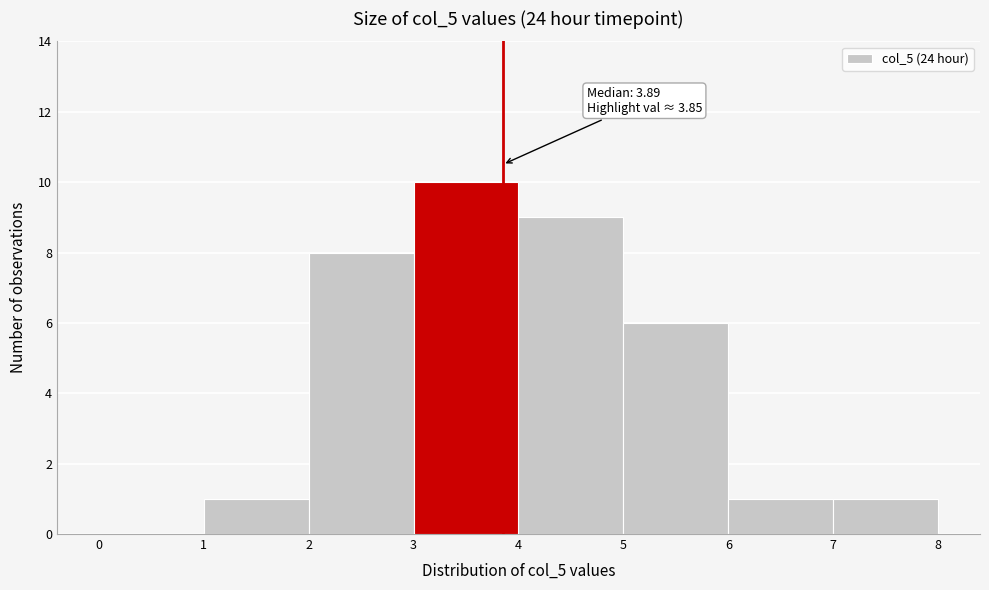

Which range on the x-axis has the tallest bar?

3 to 4